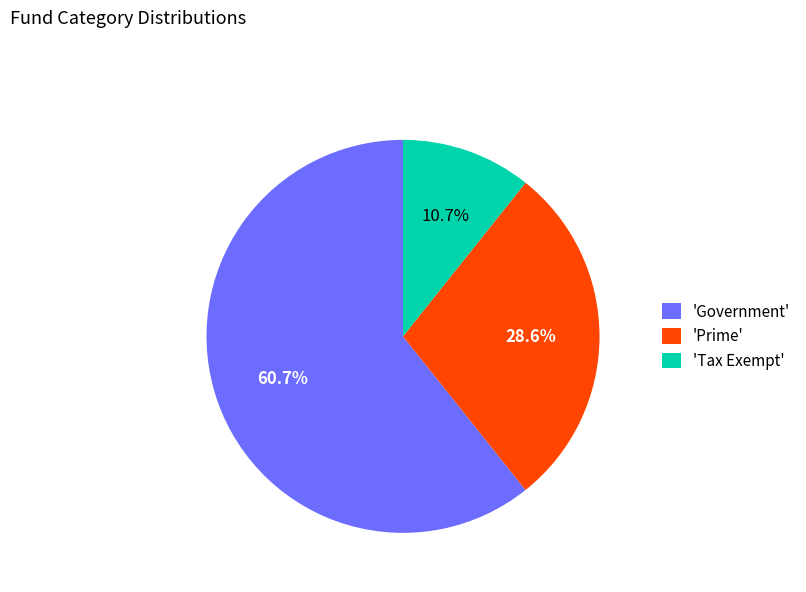

Which category accounts for the majority?

'Government'